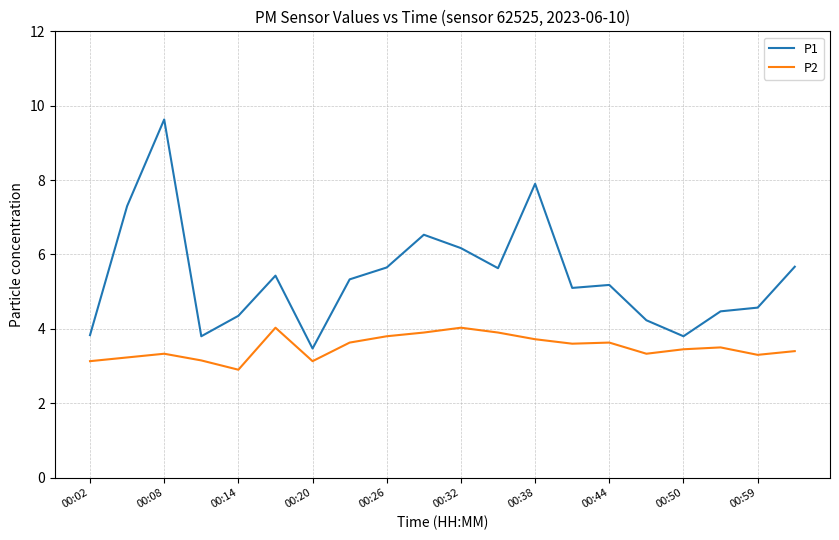

True or false: P2 and P1 intersect in this chart.

False